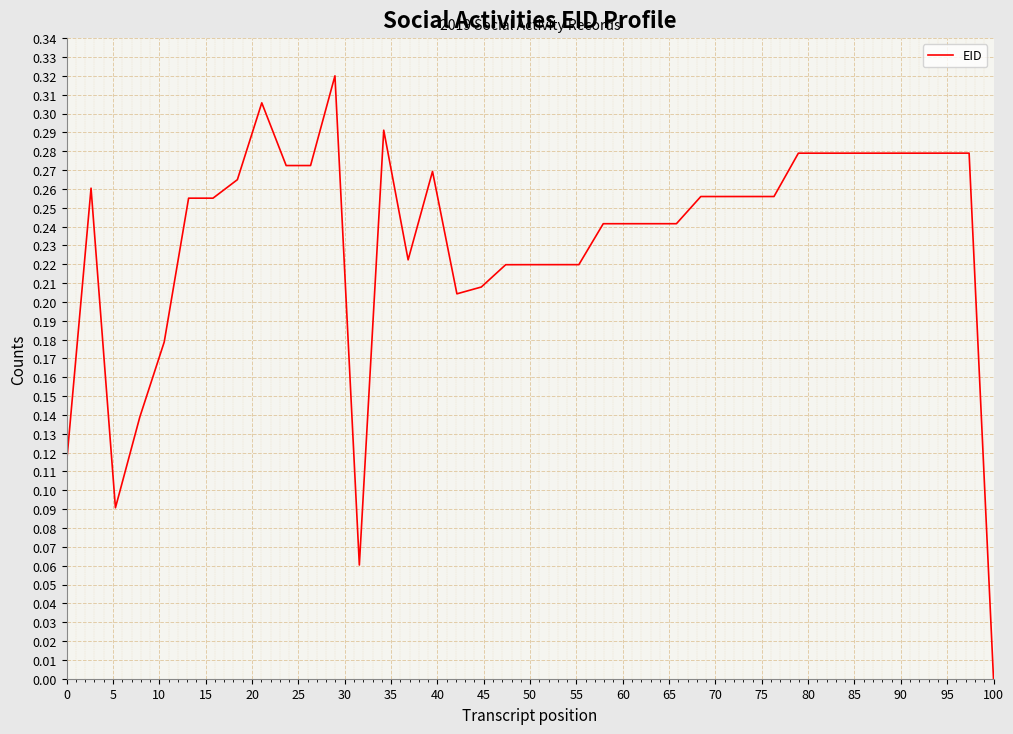

Is this an area chart (filled region under the line)?

No